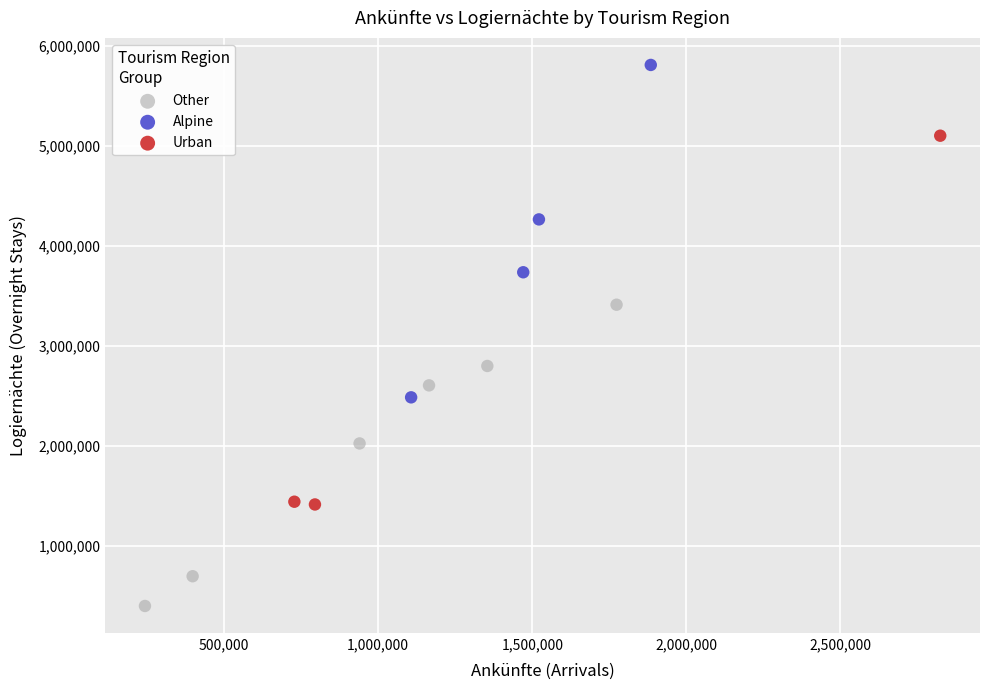

Which series reaches the maximum Y coordinate?

Alpine